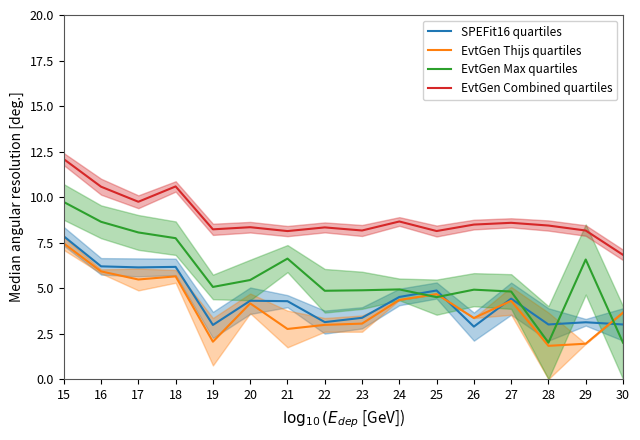

Which category has the highest value in the EvtGen Max quartiles series?

15